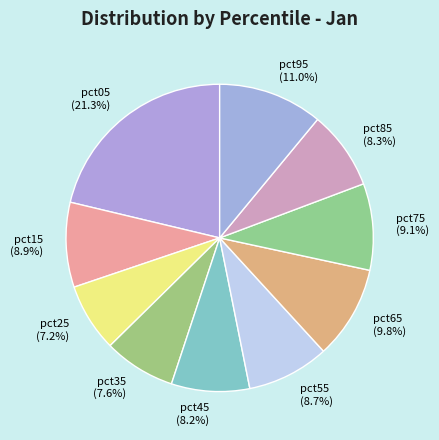

Approximately how many times larger is the value at pct95 compared to pct05?

0.5